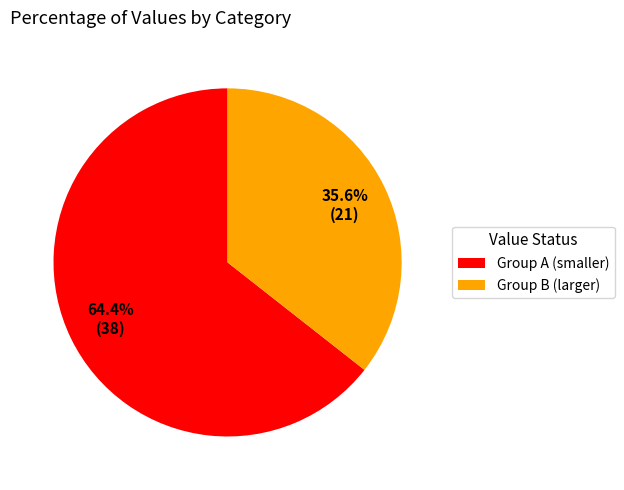

Approximately how many times larger is the value at Group A (smaller) compared to Group B (larger)?

1.8